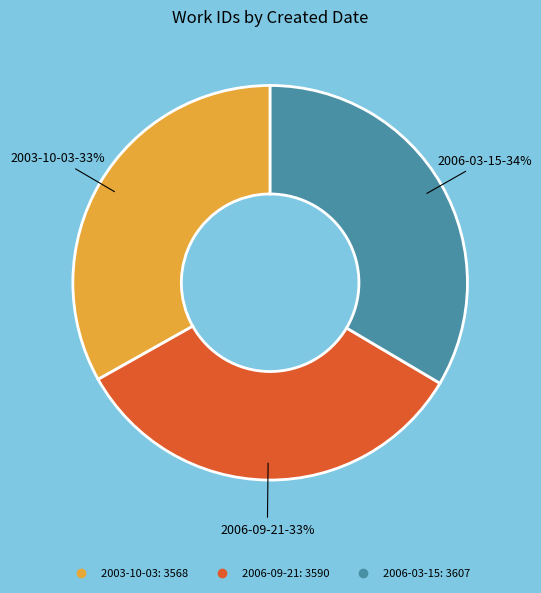

The 2003-10-03 slice represents 33% of the pie. True or false?

True